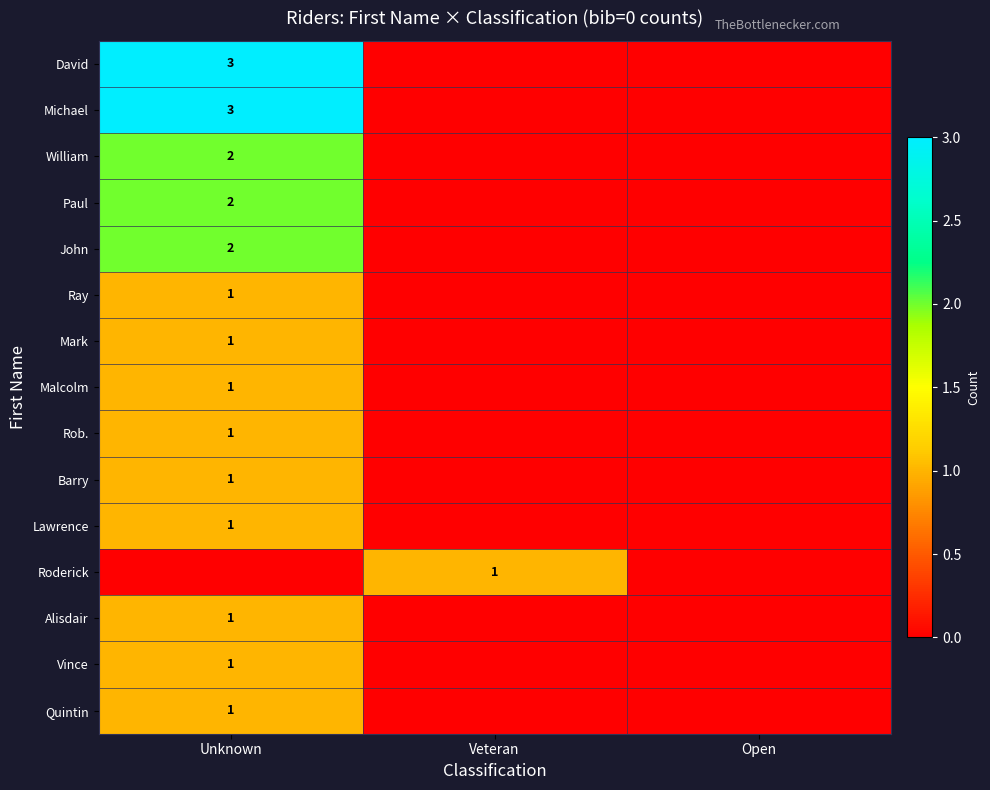

What is the spread (max minus min) of values at Veteran?

1